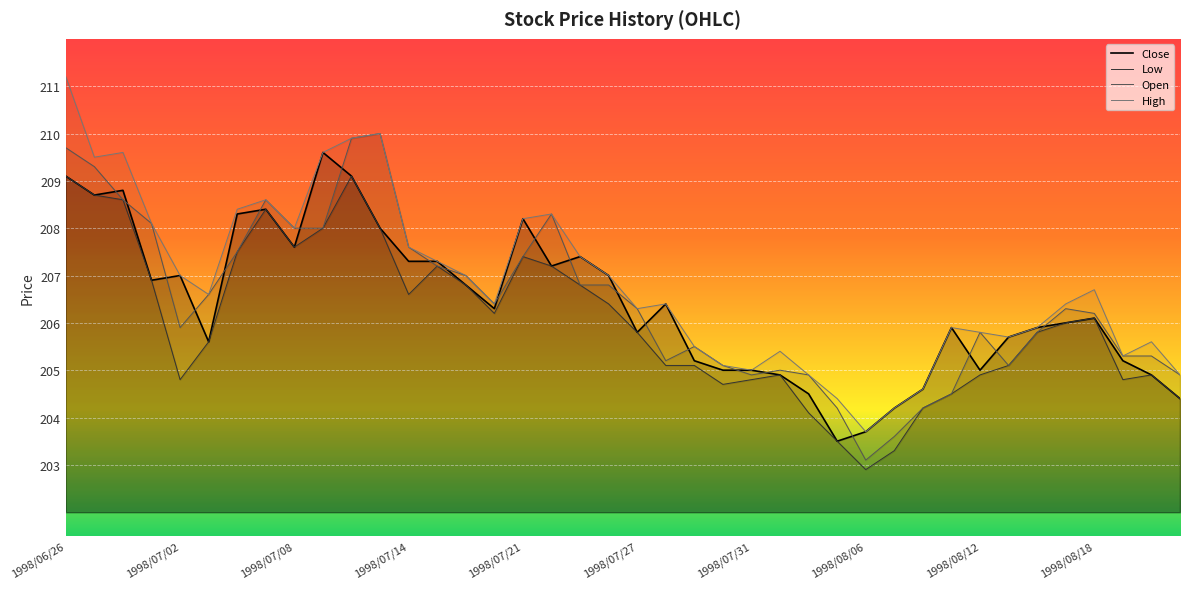

True or false: Low has a value of 353.0 at 1998/08/06.

False